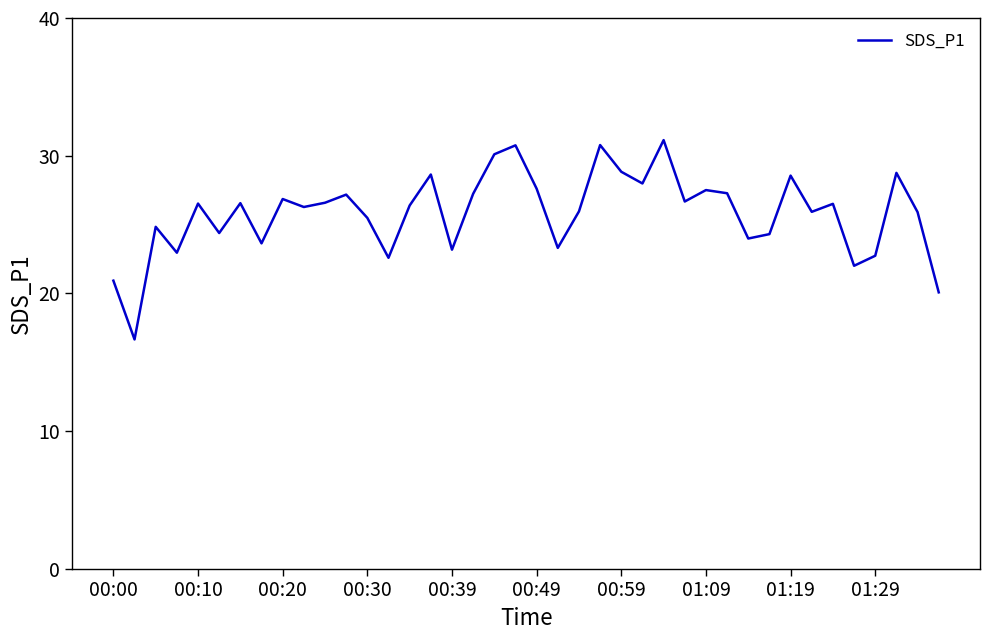

What is the maximum value shown in the chart?

31.1